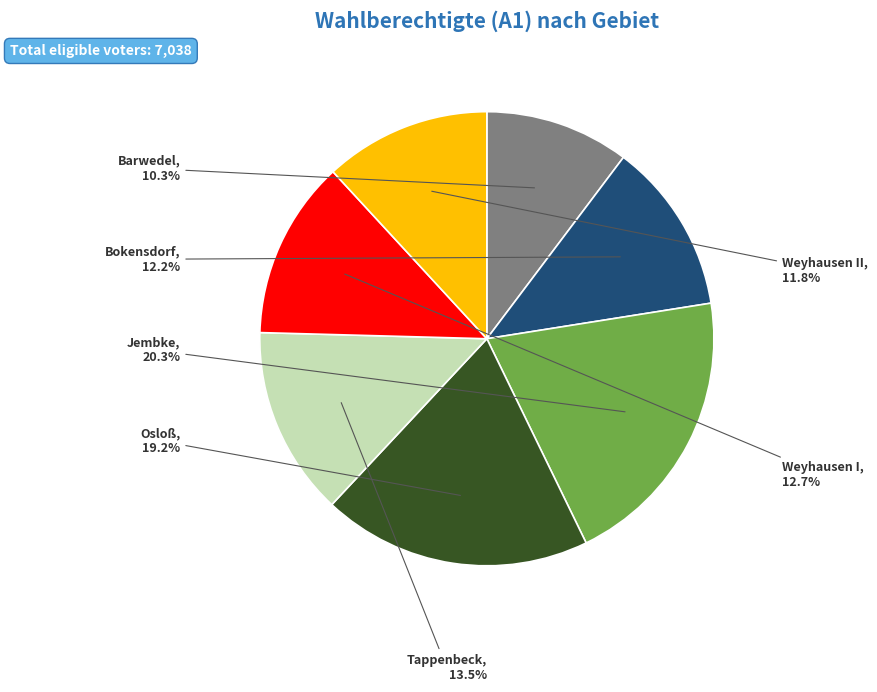

How much of the chart is everything except Jembke?

79.7%